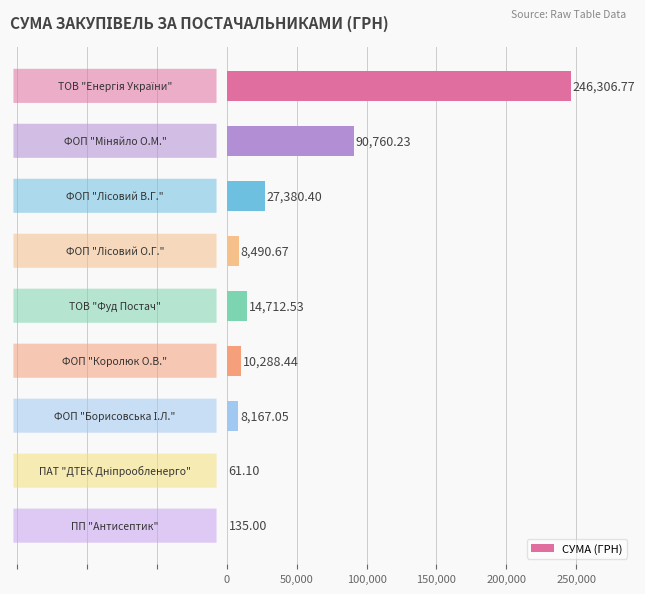

What is the sum of all values?

406302.2